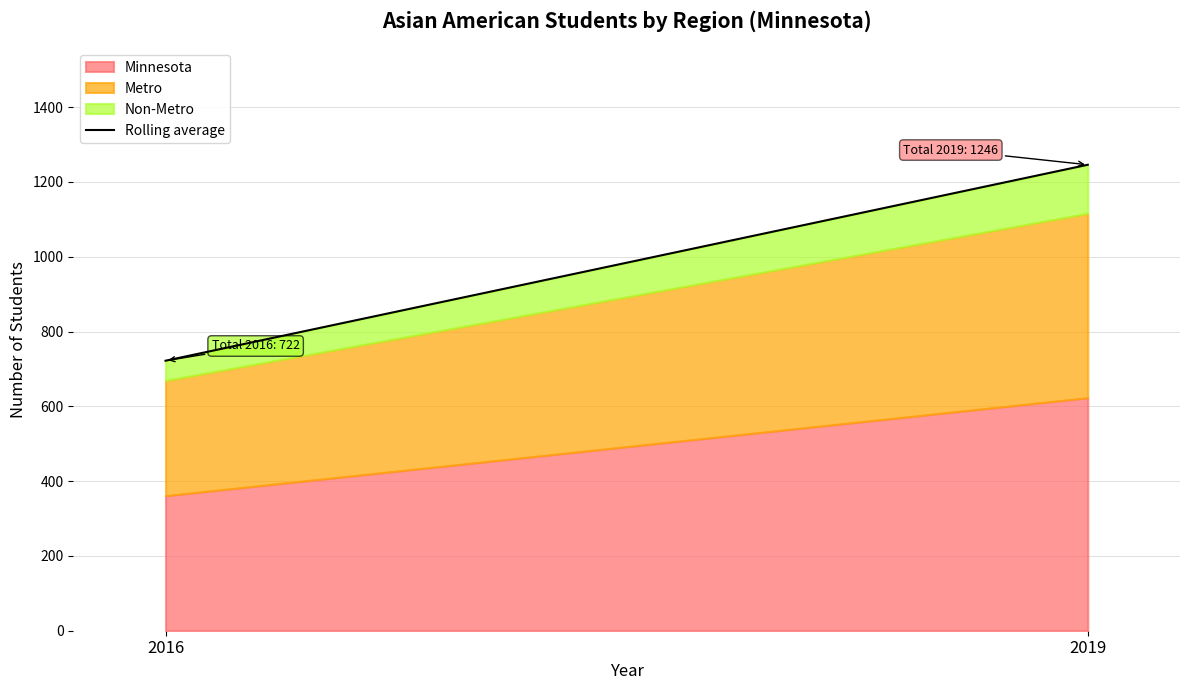

True or false: the data shows 1804 at 2019.

False